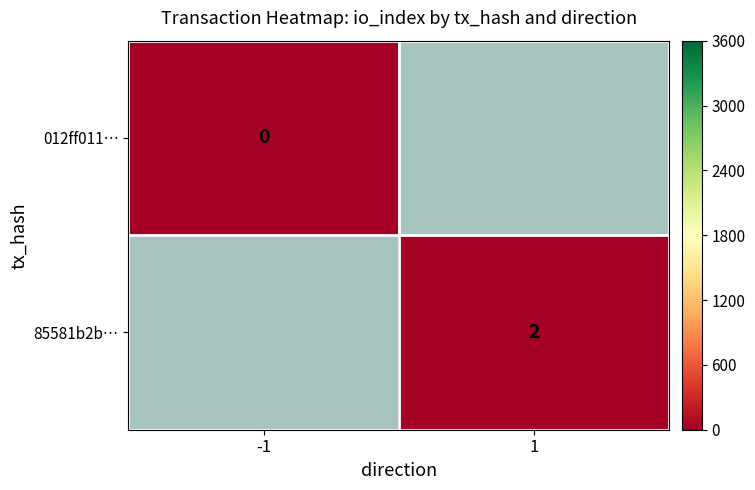

At -1, list the series in order from largest to smallest.

012ff011…, 85581b2b…